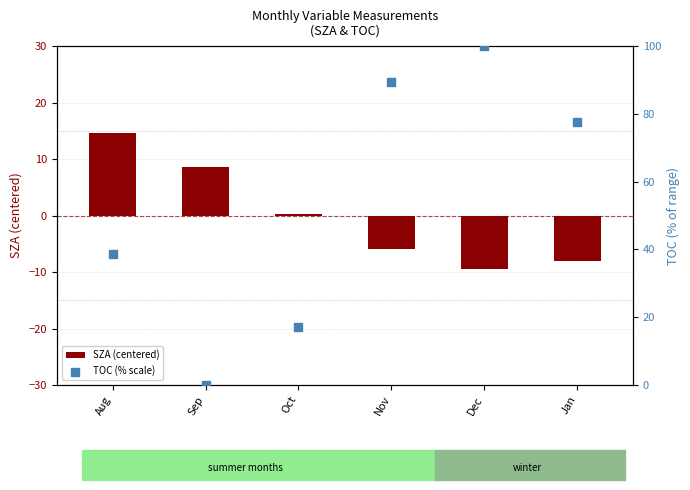

Which series contains the highest Y value?

TOC (% scale)